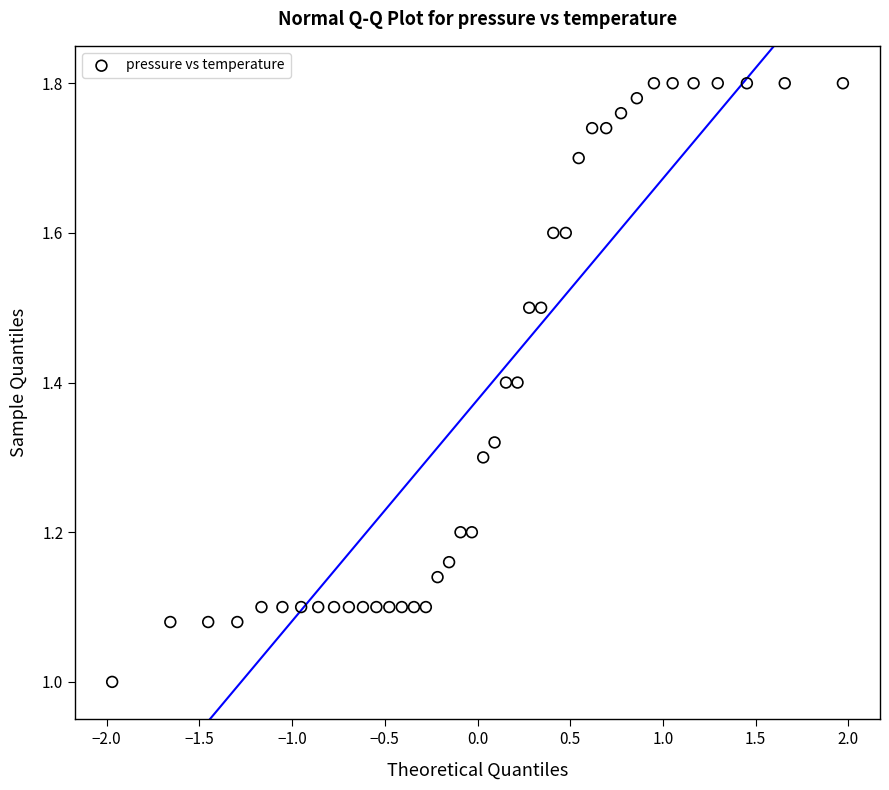

What is the range of X values (max minus min)?

3.9